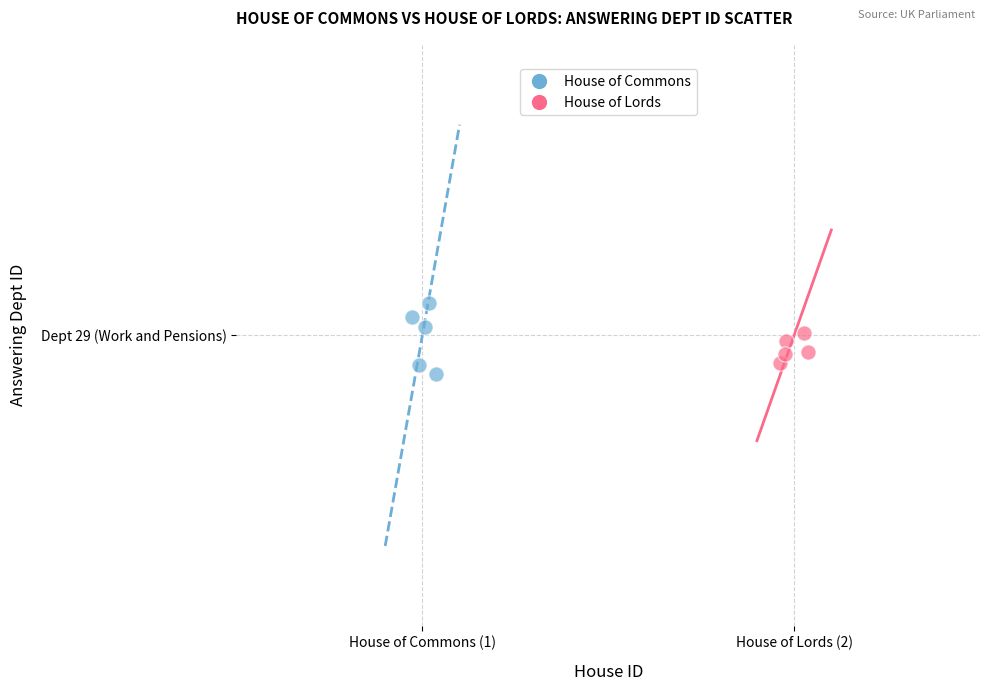

What are all the series names shown in the legend?

House of Commons, House of Lords